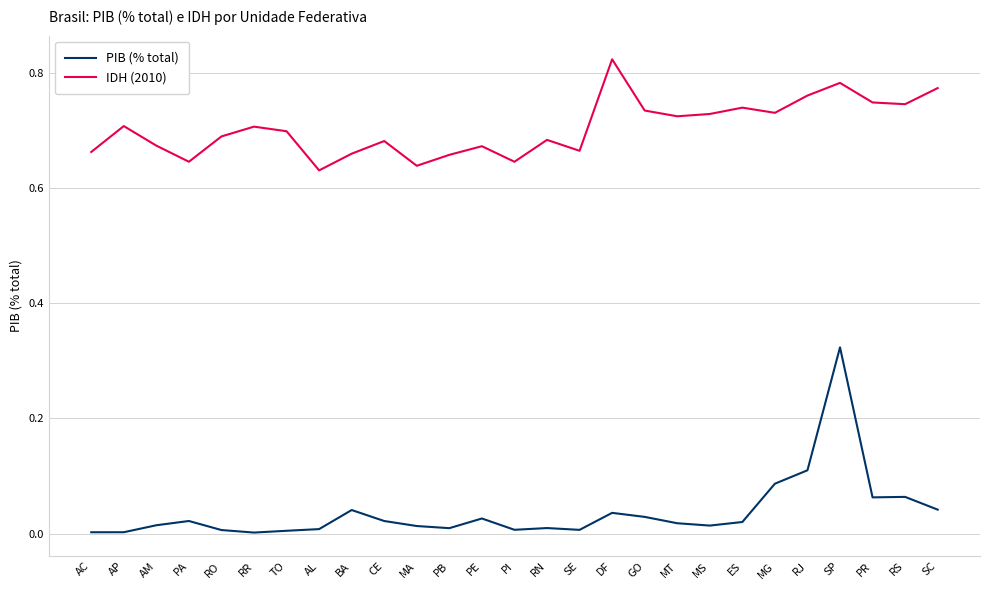

List the series in order of their peak value, lowest first.

PIB (% total), IDH (2010)